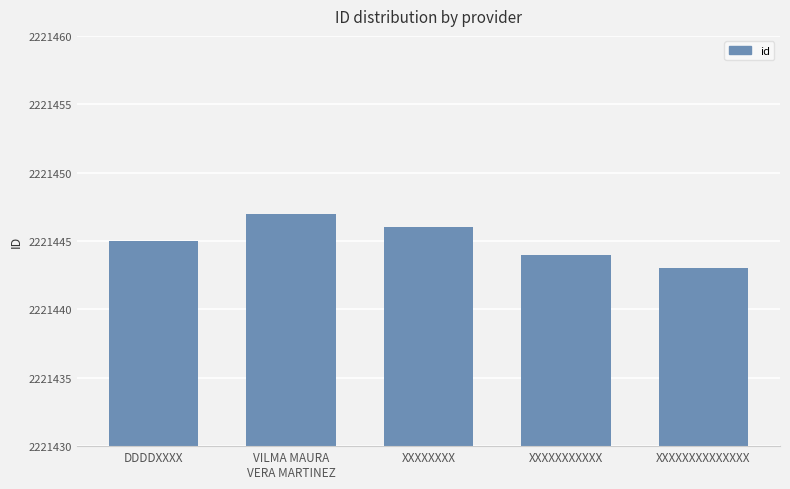

How many data points are less than 2221445?

2